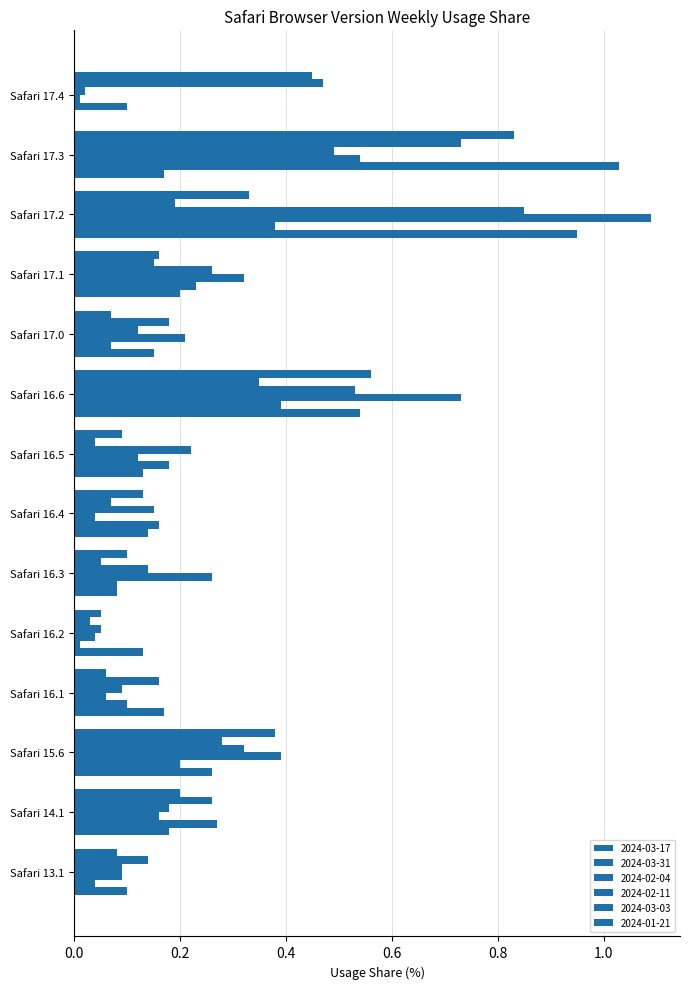

How many series are shown in this chart?

6